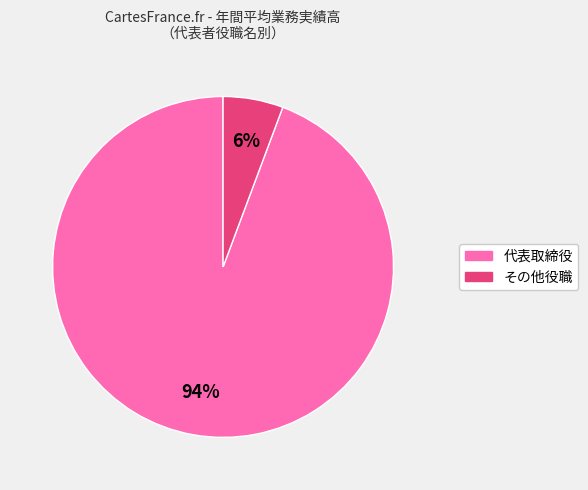

To the nearest percent, what is the average slice percentage?

50%